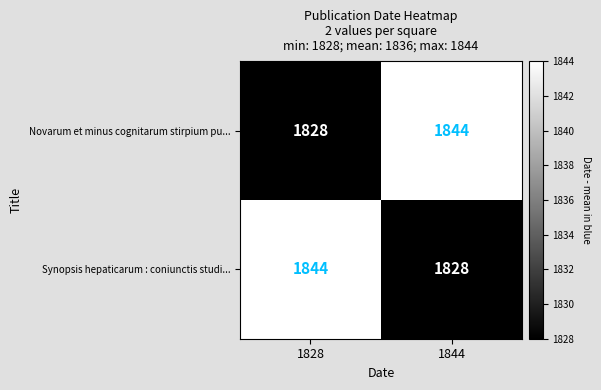

What is the sum of the Synopsis hepaticarum : coniunctis studi... values at 1828 and 1844?

3672